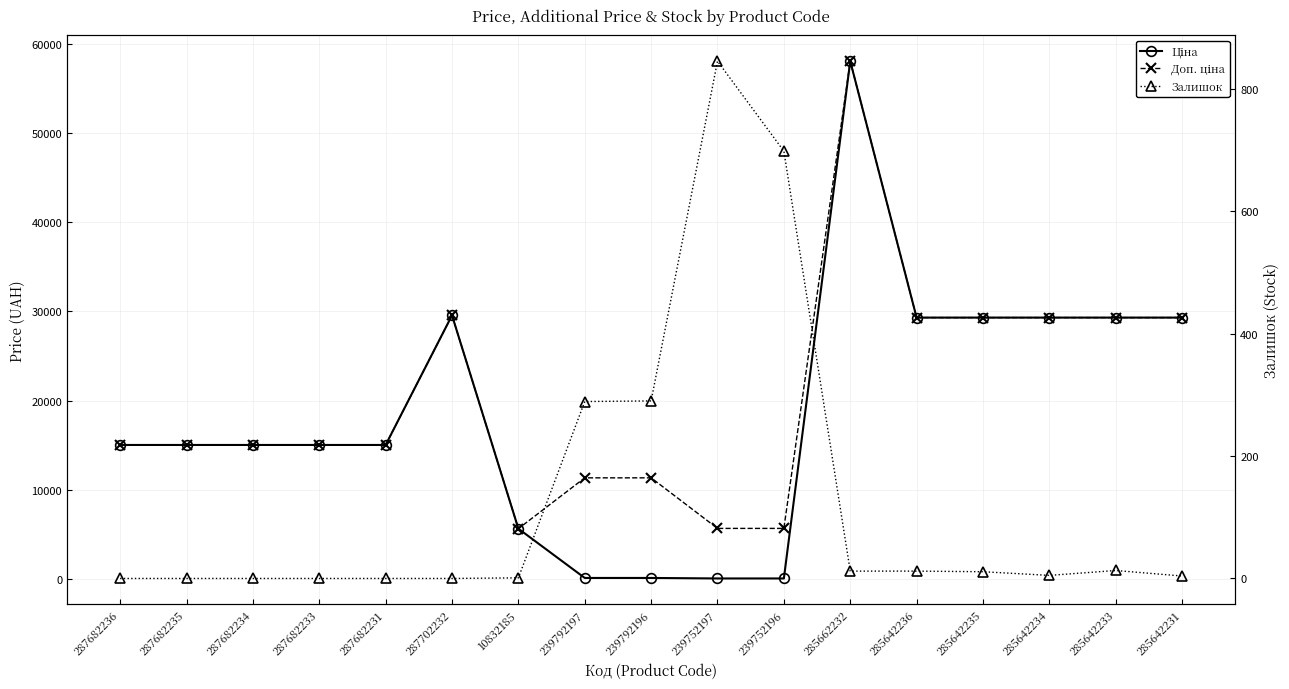

What is the sum of the Доп. ціна values at 287682233 and 285642233?

44314.1